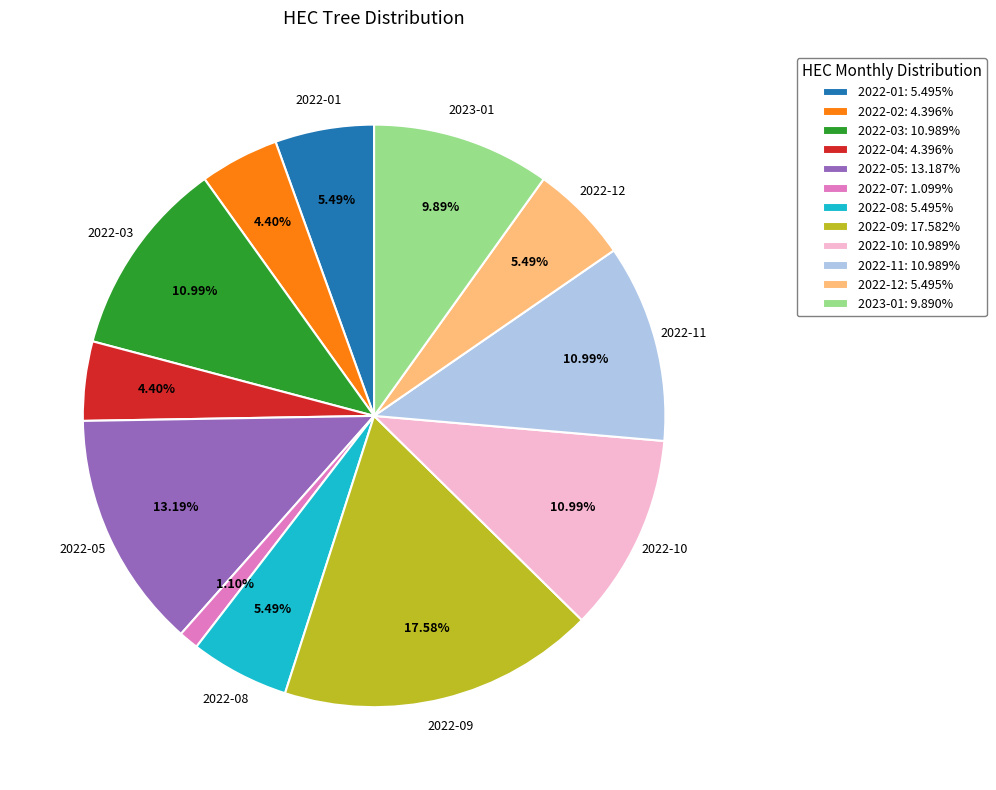

Does 2022-11: 10.989% represent more than half of the total?

No